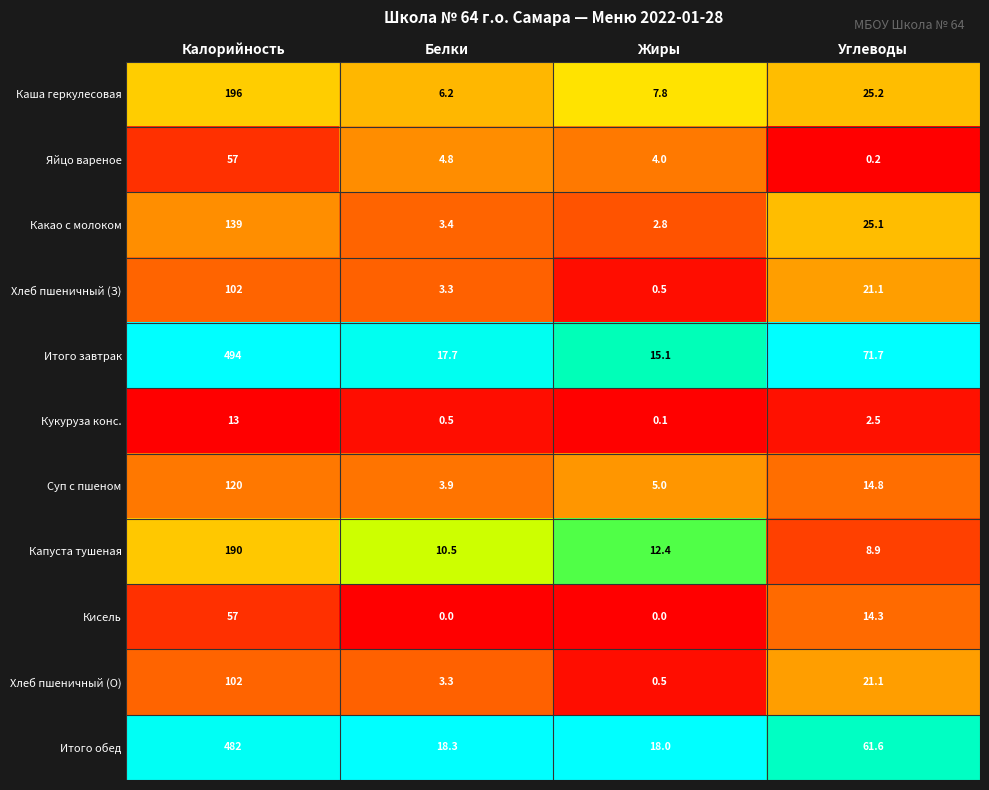

List the labels in order of Итого завтрак value, smallest first.

Жиры, Белки, Углеводы, Калорийность